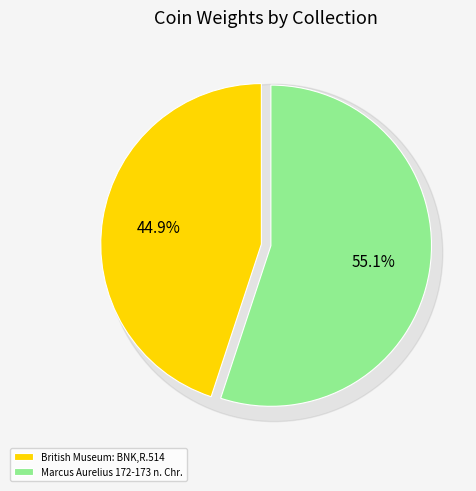

True or false: Marcus Aurelius 172-173 n. Chr. accounts for 46% of the total.

False